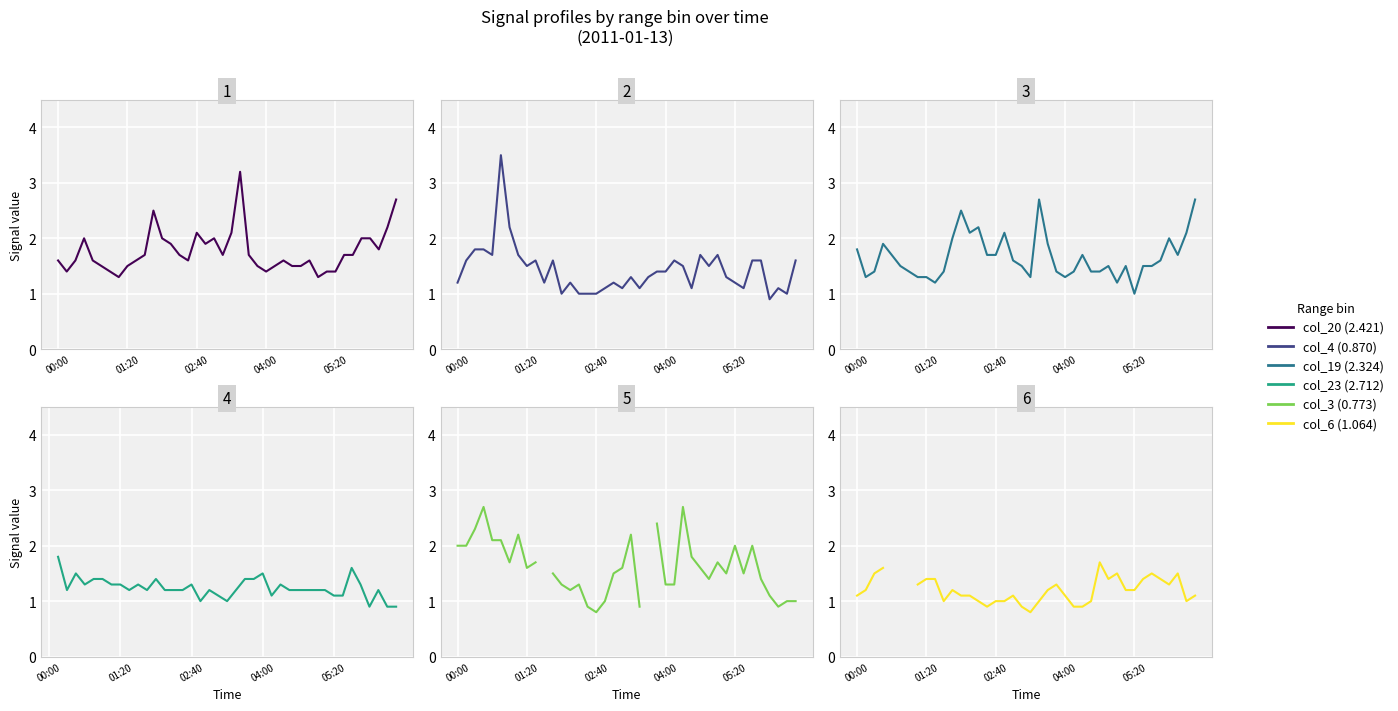

Which series has the widest spread of values?

col_4 (0.870)